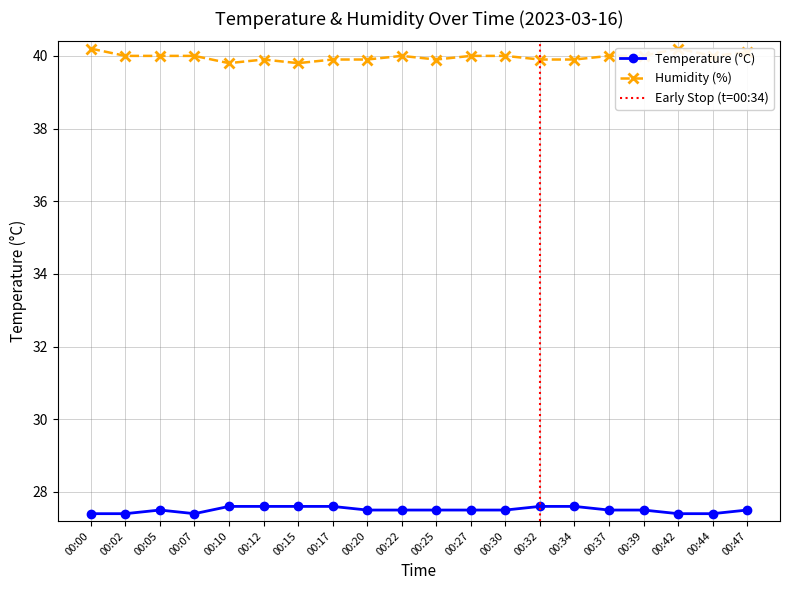

At which category does Humidity reach its first local valley?

00:10